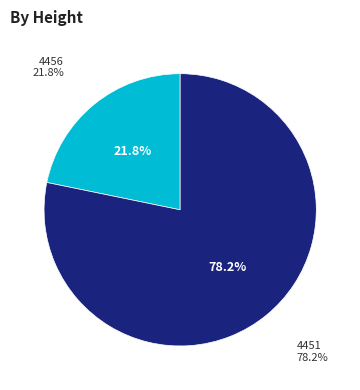

To the nearest percent, what is the difference between the 4456 and 4451 slice percentages?

56%